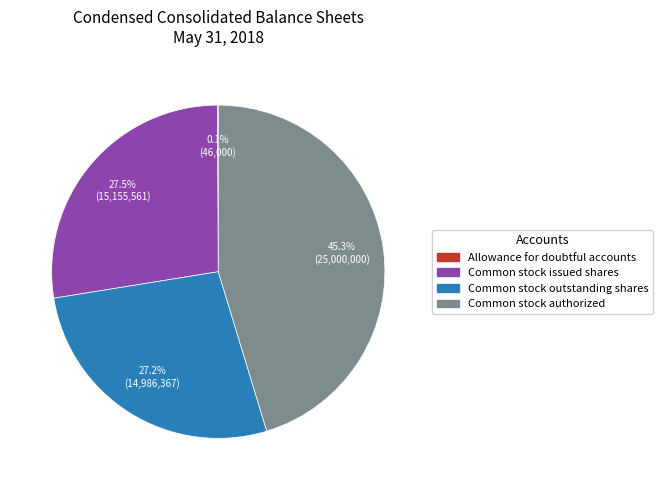

What is the total percentage of Common stock issued shares and Common stock outstanding shares?

54.6%